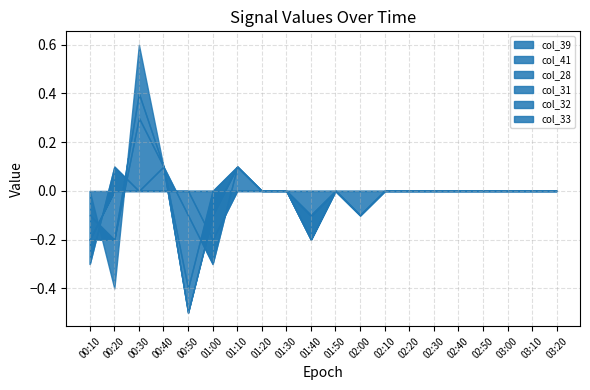

What are all the series names shown in the legend?

col_39, col_41, col_28, col_31, col_32, col_33